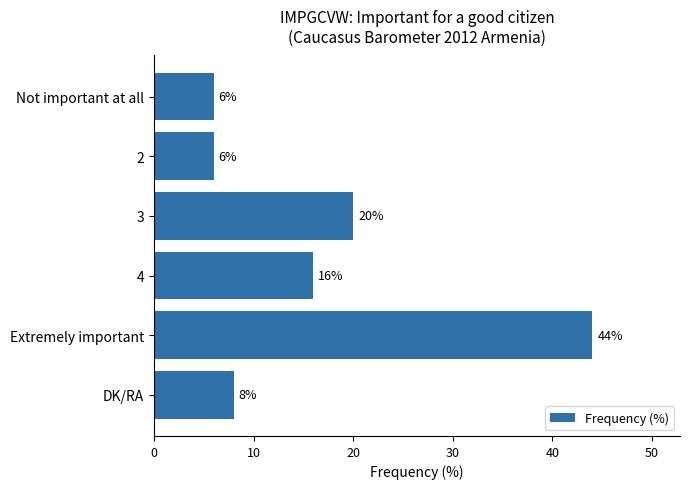

Count the number of categories in the chart.

6